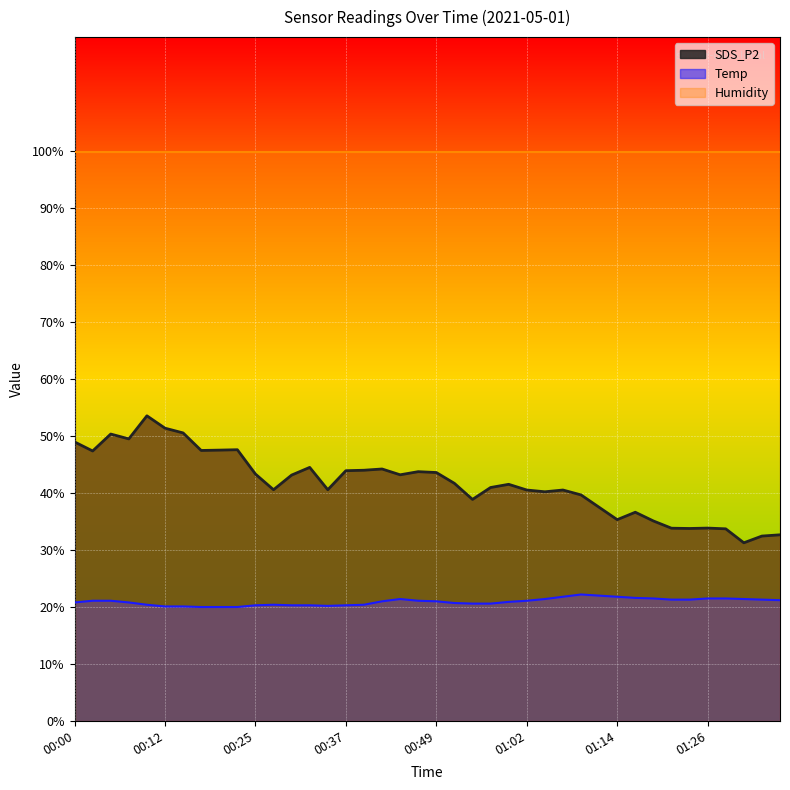

Reading right to left, list all the values displayed in this chart.

SDS_P2: 32.7	32.5	31.3	33.7	33.9	33.8	33.8	35.1	36.6	35.3	37.5	39.7	40.5	40.2	40.5	41.5	41.0	38.9	41.7	43.6	43.8	43.2	44.2	44.0	43.9	40.6	44.5	43.1	40.6	43.3	47.6	47.5	47.5	50.5	51.4	53.5	49.5	50.4	47.4	49.0
Temp: 21.2	21.3	21.4	21.5	21.5	21.3	21.3	21.5	21.6	21.8	22.0	22.2	21.8	21.4	21.1	20.9	20.6	20.6	20.7	21.0	21.1	21.4	21.0	20.4	20.3	20.2	20.3	20.3	20.4	20.3	20.0	20.0	20.0	20.1	20.1	20.4	20.8	21.1	21.1	20.8